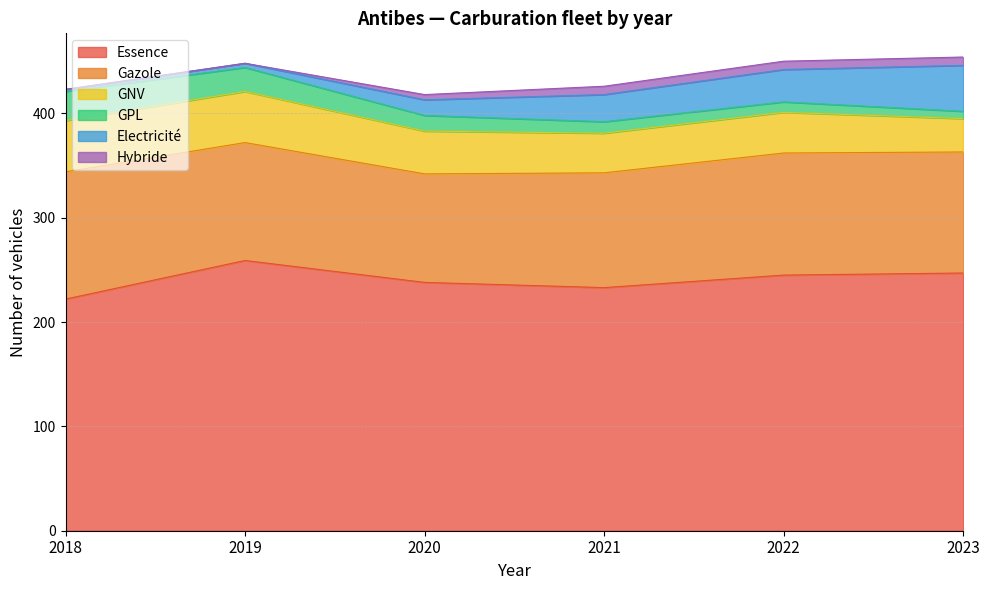

What is the value of the GPL point at the 6th from the left?

7